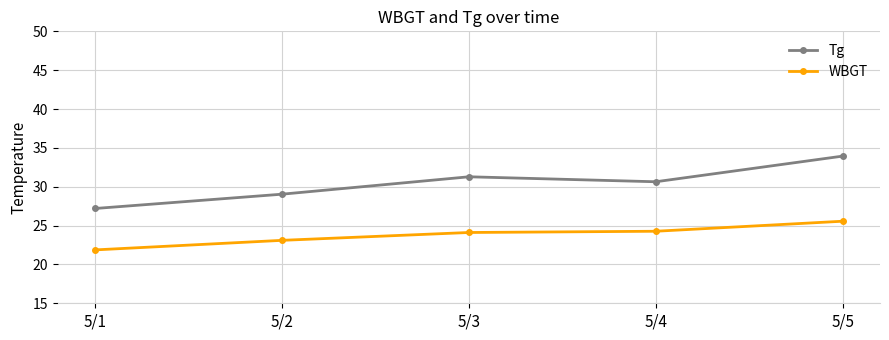

What is the value of the Tg point at the 5th from the left?

33.9